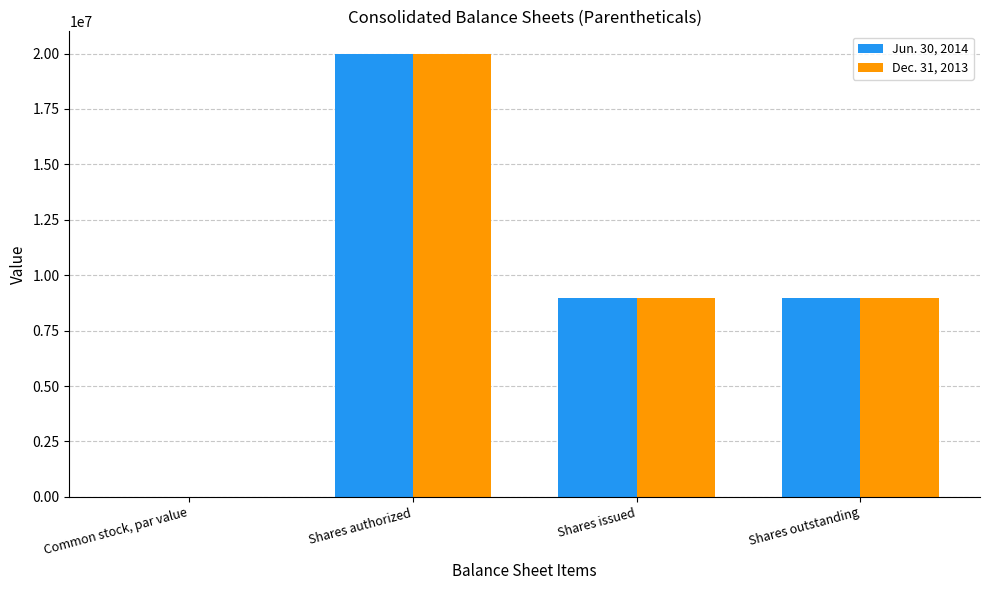

The Dec. 31, 2013 series shows 4901546.2 at Shares issued. True or false?

False